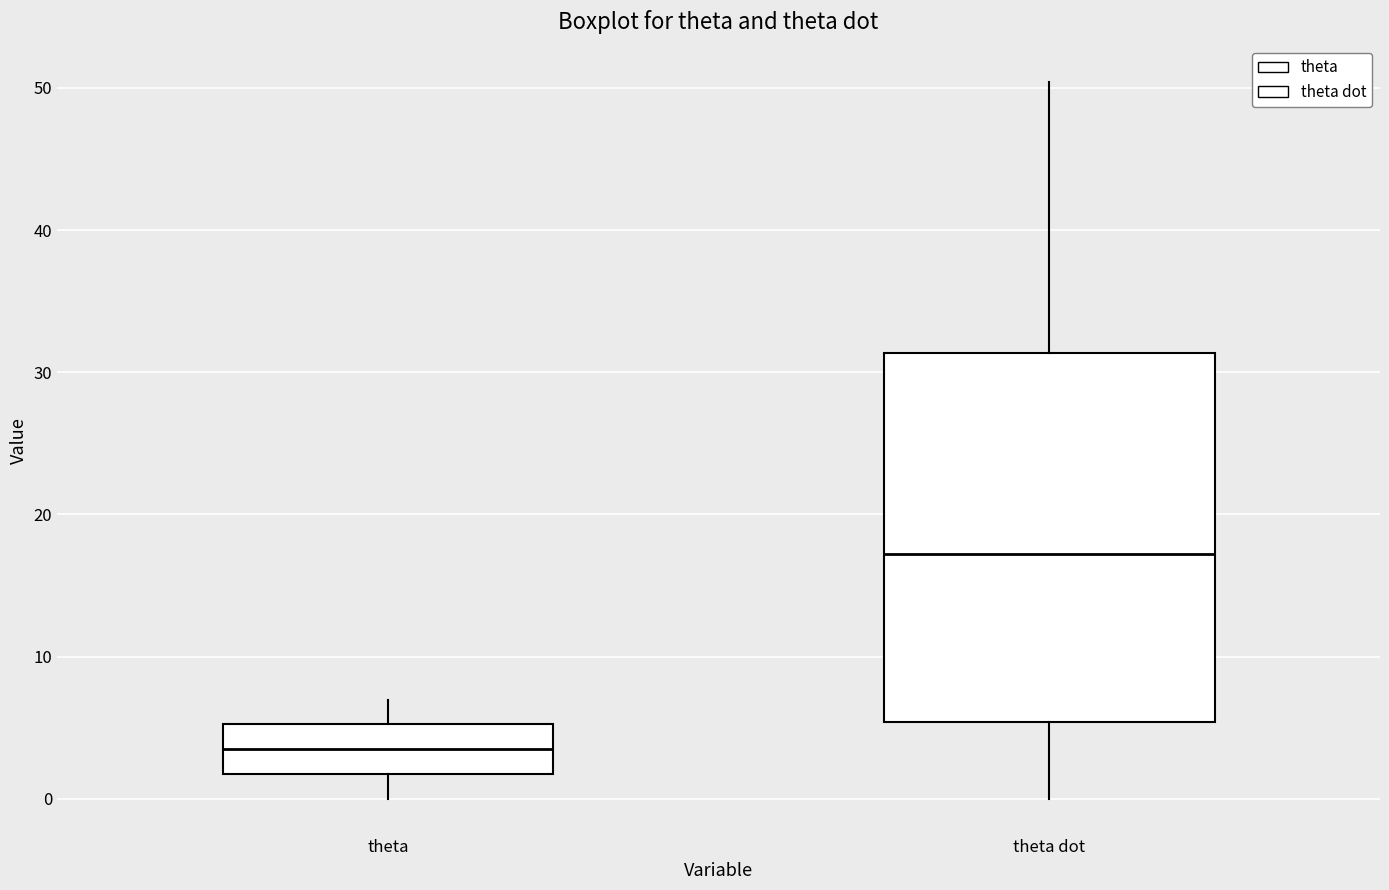

Which box is the tallest, from its lower edge to its upper edge?

theta dot